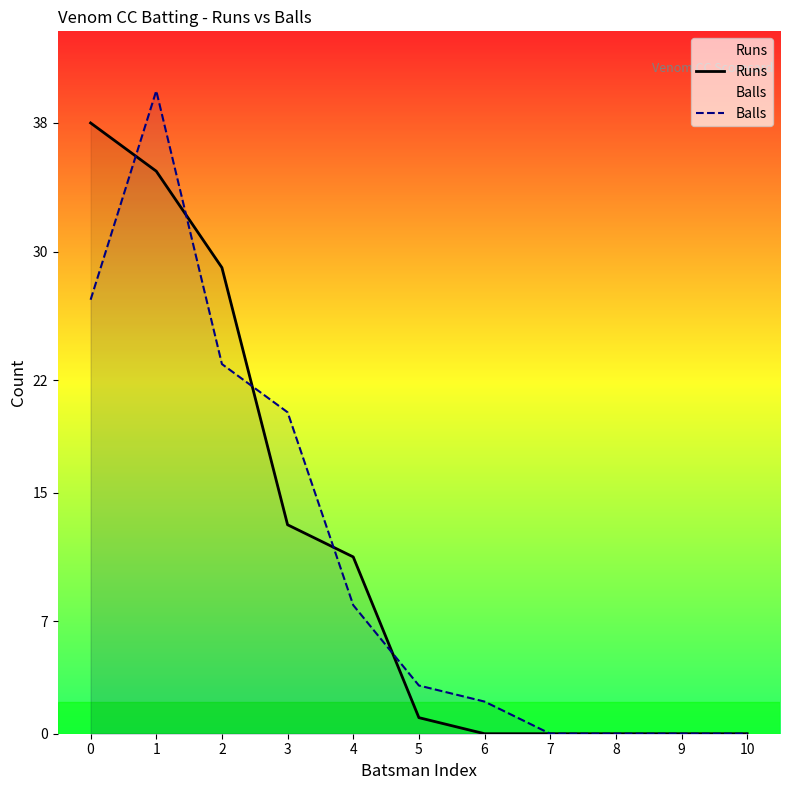

What are all the series names shown in the legend?

Runs, Balls